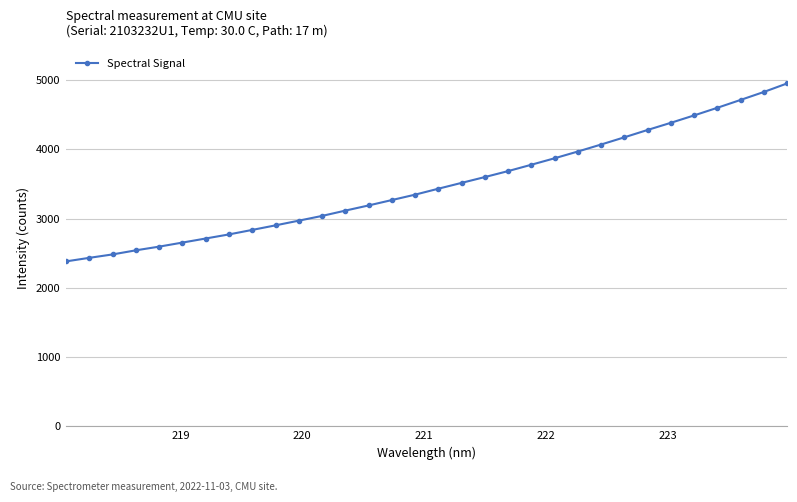

What is the greatest value displayed?

4951.9